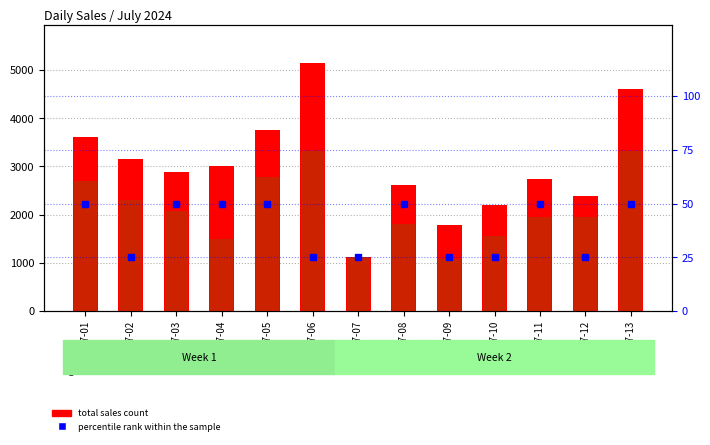

At which label does NIV first exceed 1960?

2024-07-01